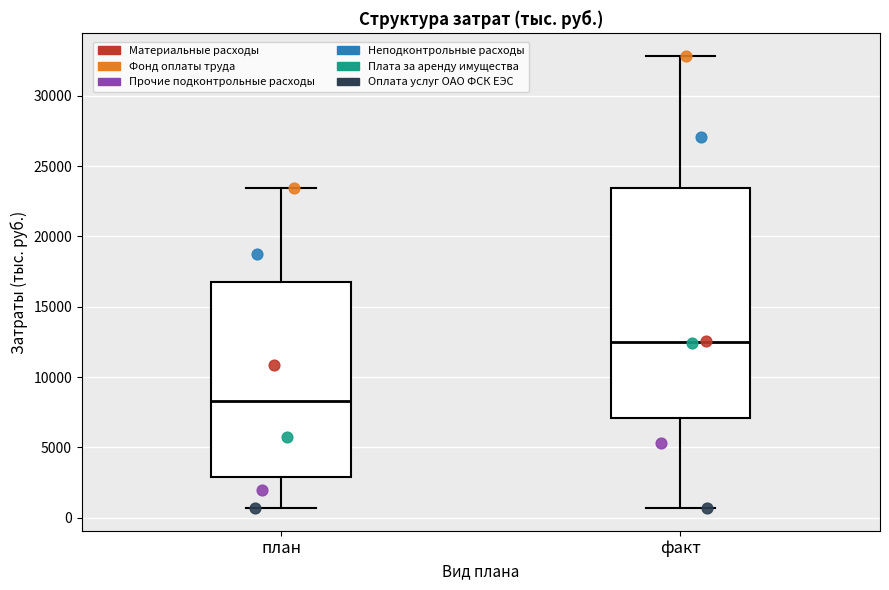

Where does the lower whisker of the box for план end on the y-axis? The values are not printed on the chart, so give them approximately, as read against the axis.

500